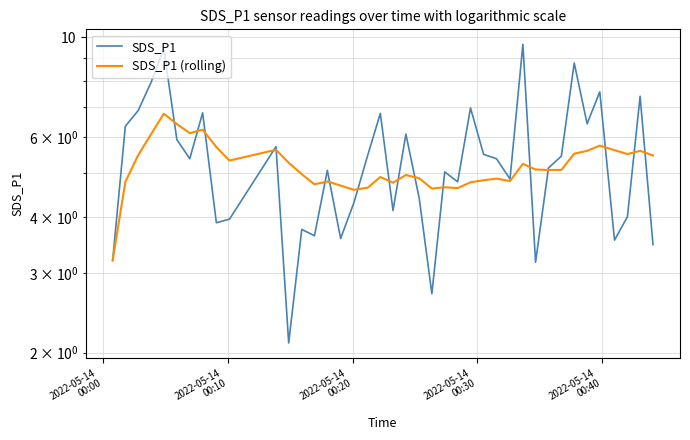

What is the maximum value shown in the chart?

9.7